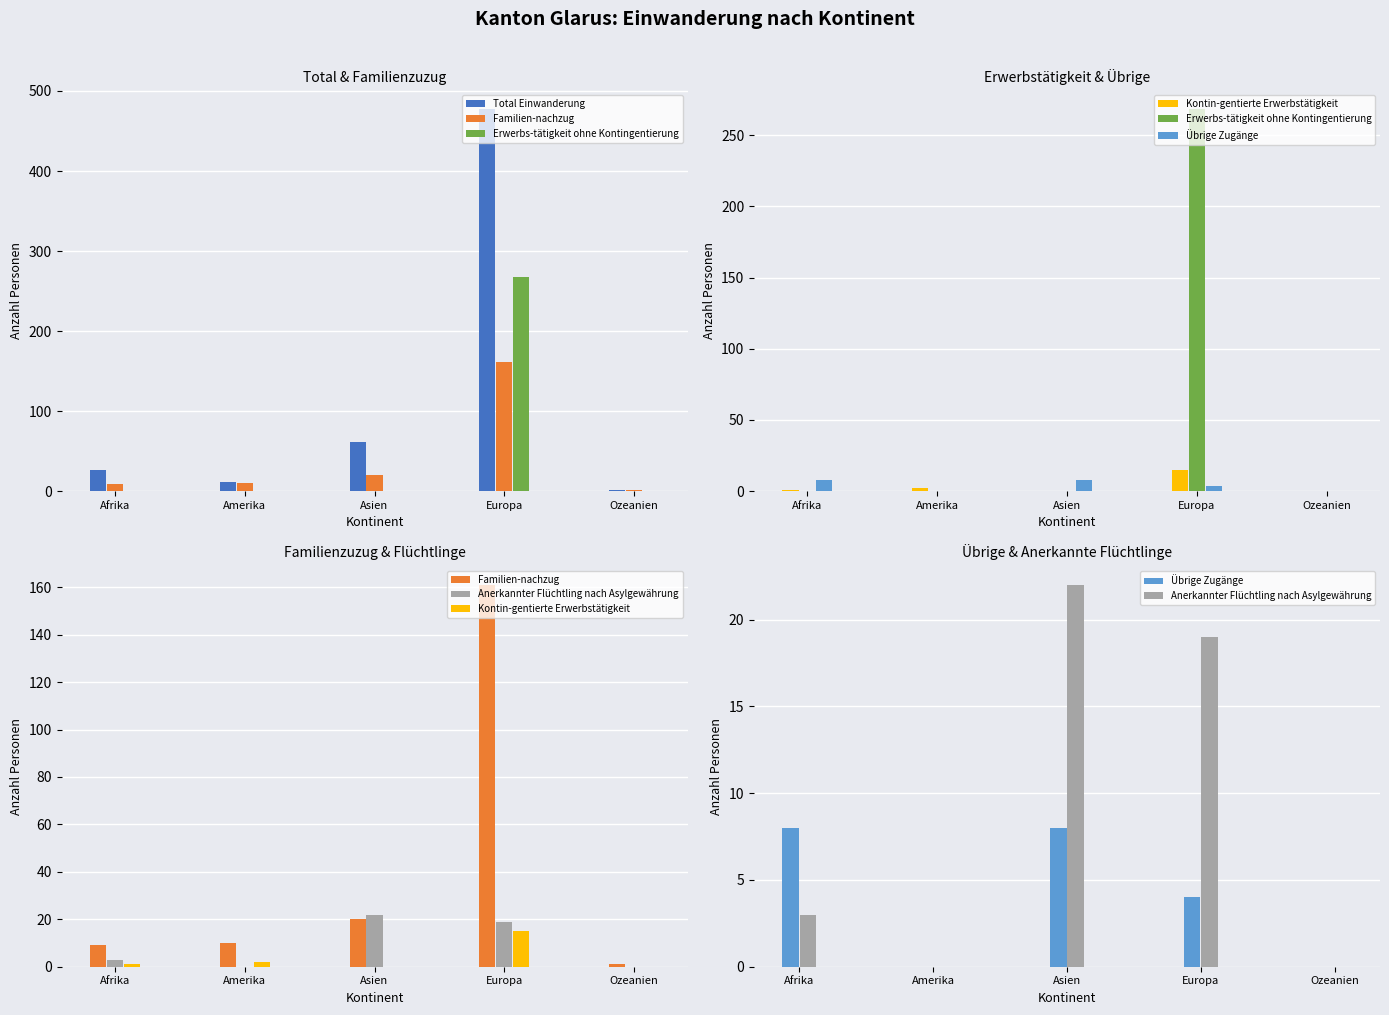

What is the greatest value displayed?

477